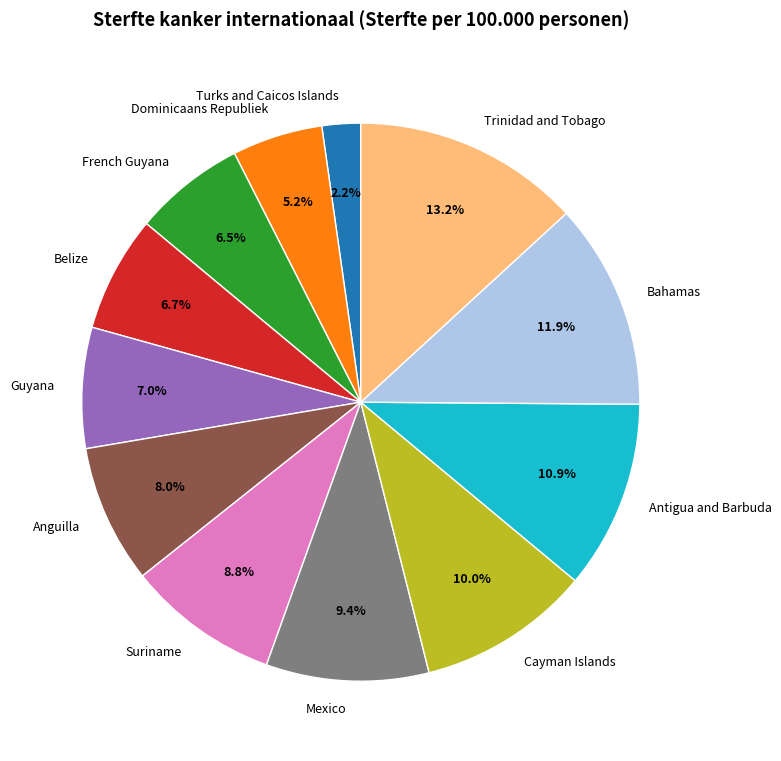

What is the largest slice in the pie chart?

Trinidad and Tobago